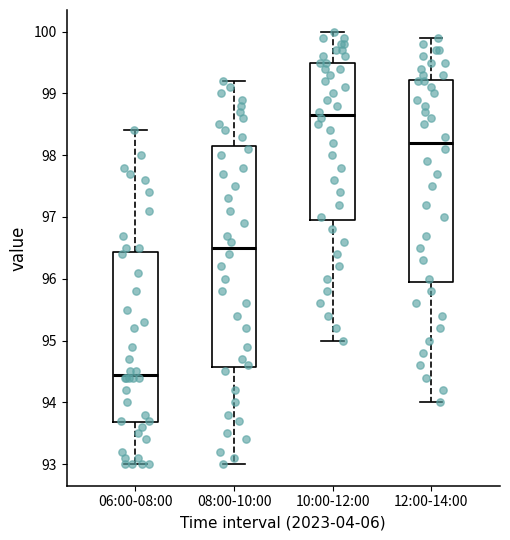

Reading left to right, read every box against the y-axis: the position of its median line, the range the box covers, and the ends of its whiskers. The values are not printed on the chart, so give them approximately, as read against the axis.

06:00-08:00: median 94.5, box 93.7 to 96.4, whiskers 93.0 to 98.4
08:00-10:00: median 96.5, box 94.6 to 98.2, whiskers 93.0 to 99.2
10:00-12:00: median 98.7, box 97.0 to 99.5, whiskers 95.0 to 100.0
12:00-14:00: median 98.2, box 96.0 to 99.2, whiskers 94.0 to 99.9